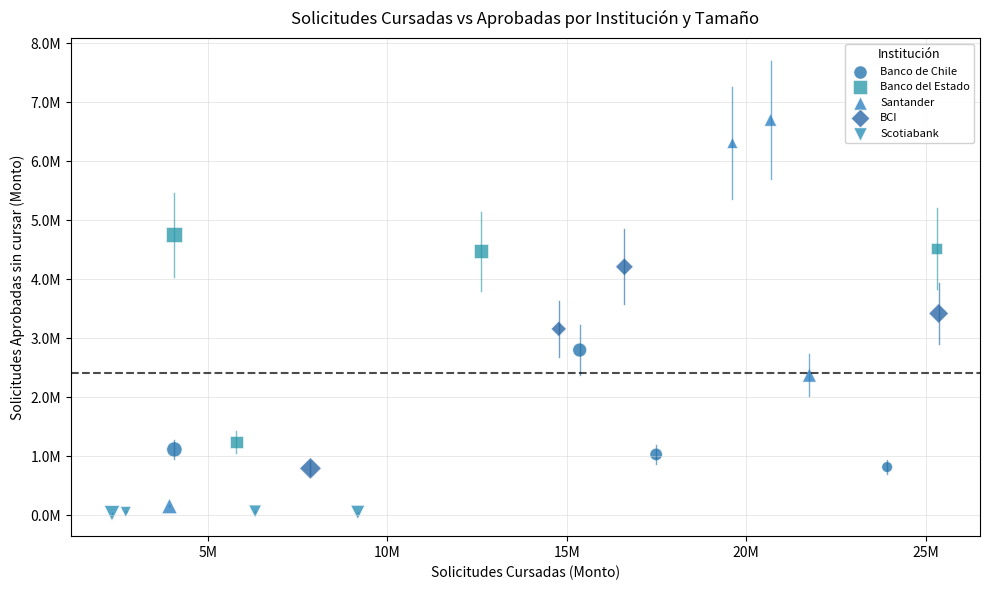

Which series reaches the maximum Y coordinate?

Santander